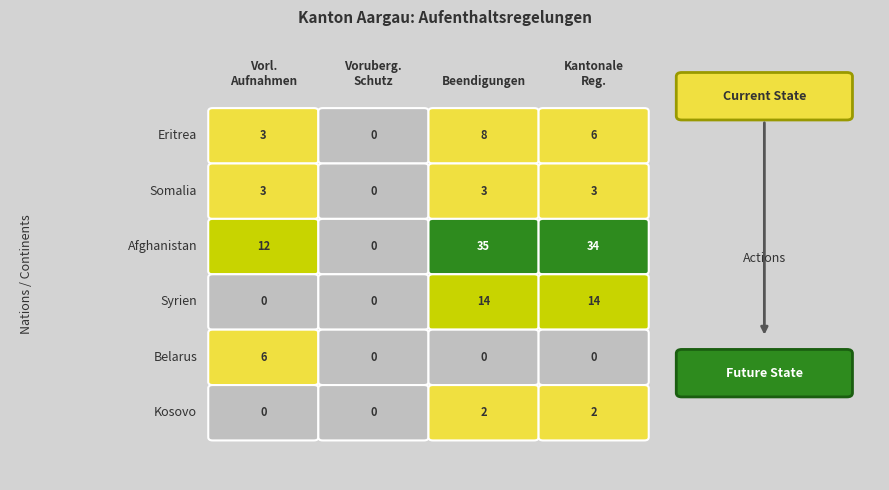

At how many categories does at least one series exceed 17?

2